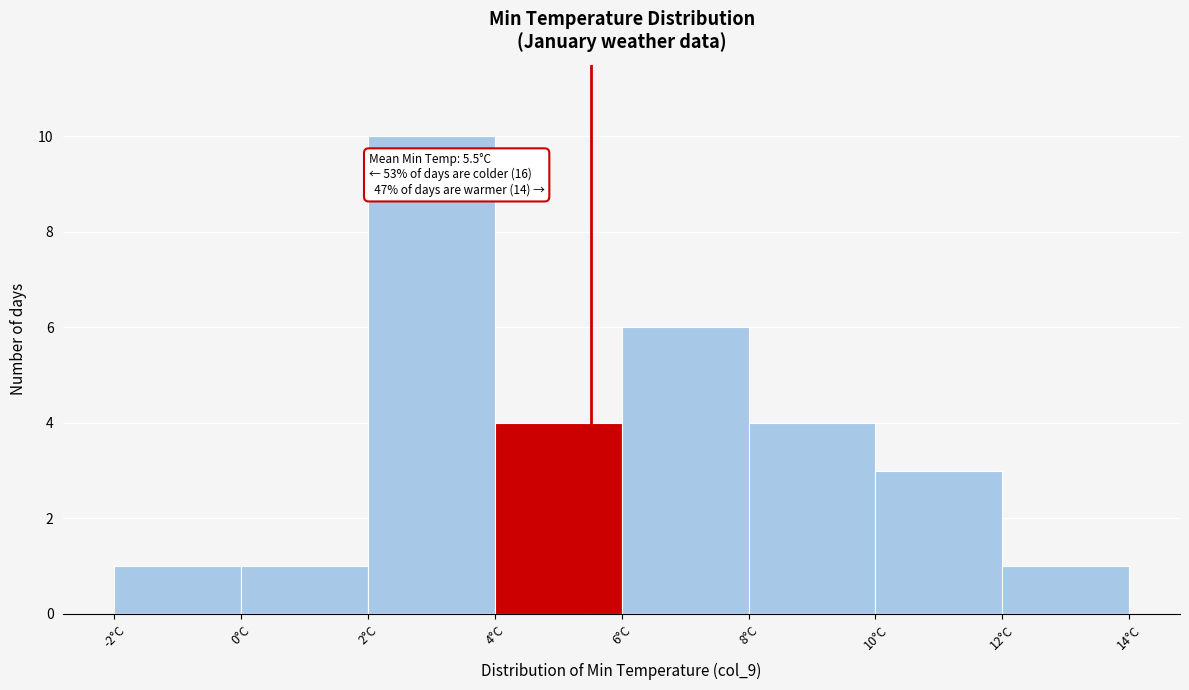

Over which range of the x-axis is the bar tallest?

2 to 4